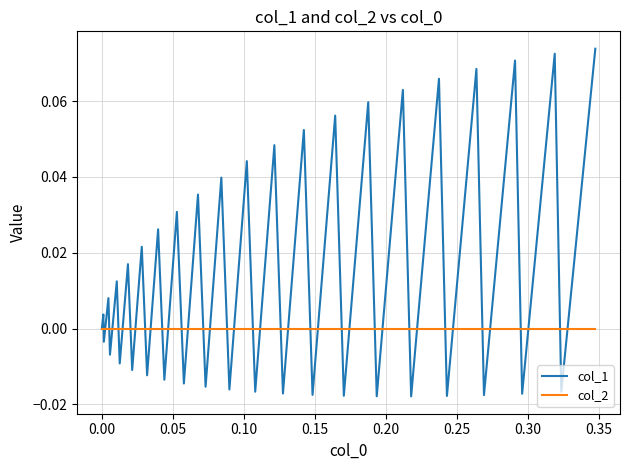

Rank the series by their average value, from lowest to highest.

col_2, col_1